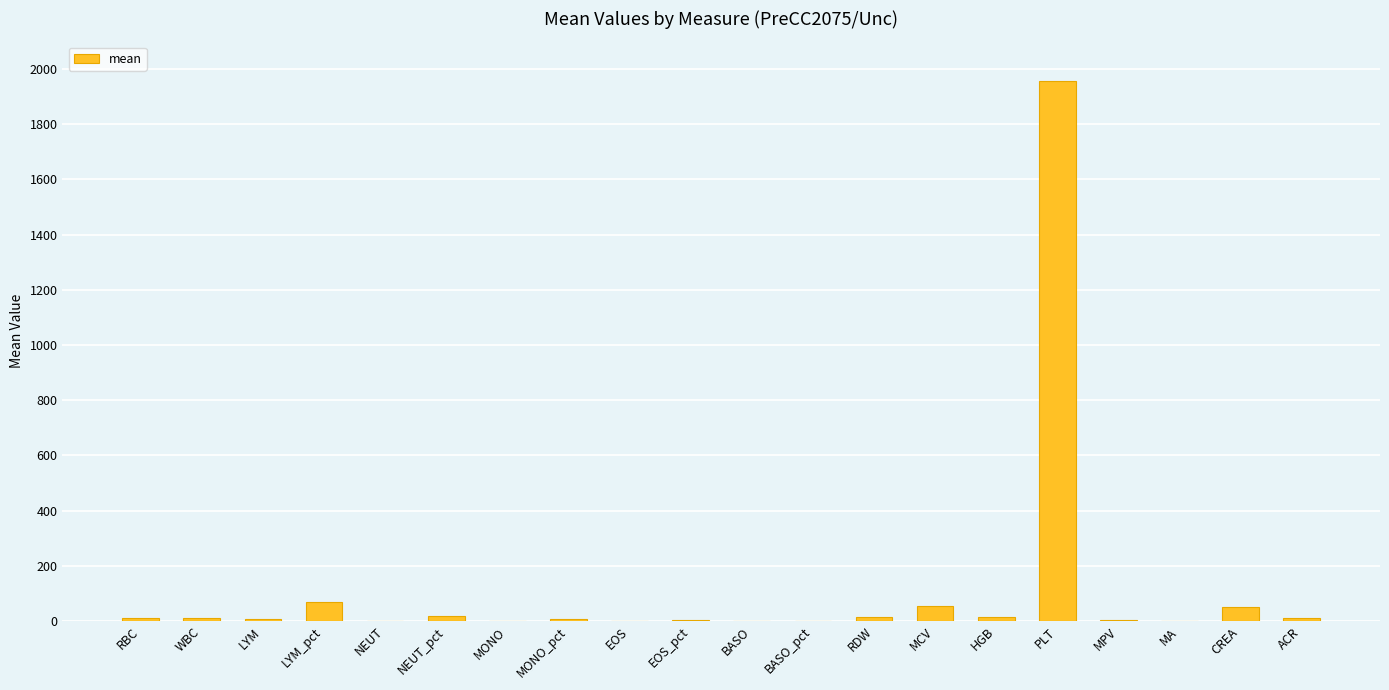

What is the sum of all values?

2242.1